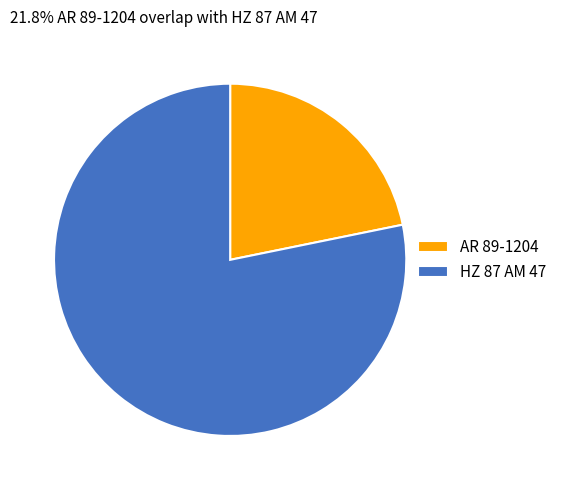

True or false: AR 89-1204 accounts for 33% of the total.

False